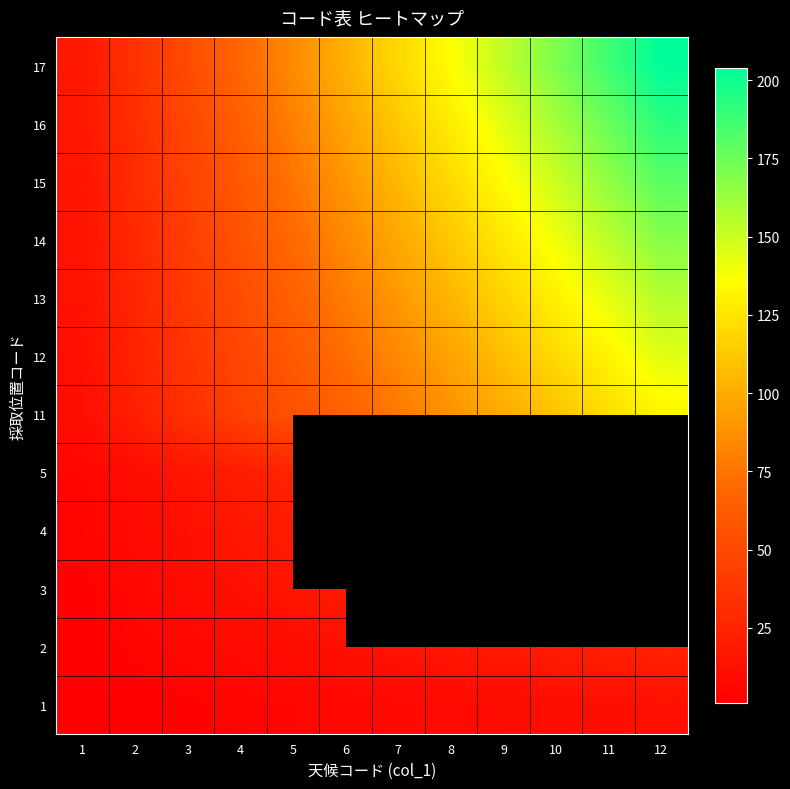

Is the value of 1 at 8 greater than the value of 12 at 8?

No